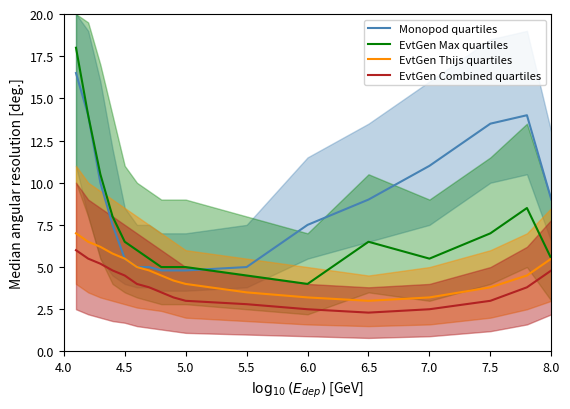

What is the lowest value of the Monopod quartiles series?

4.8